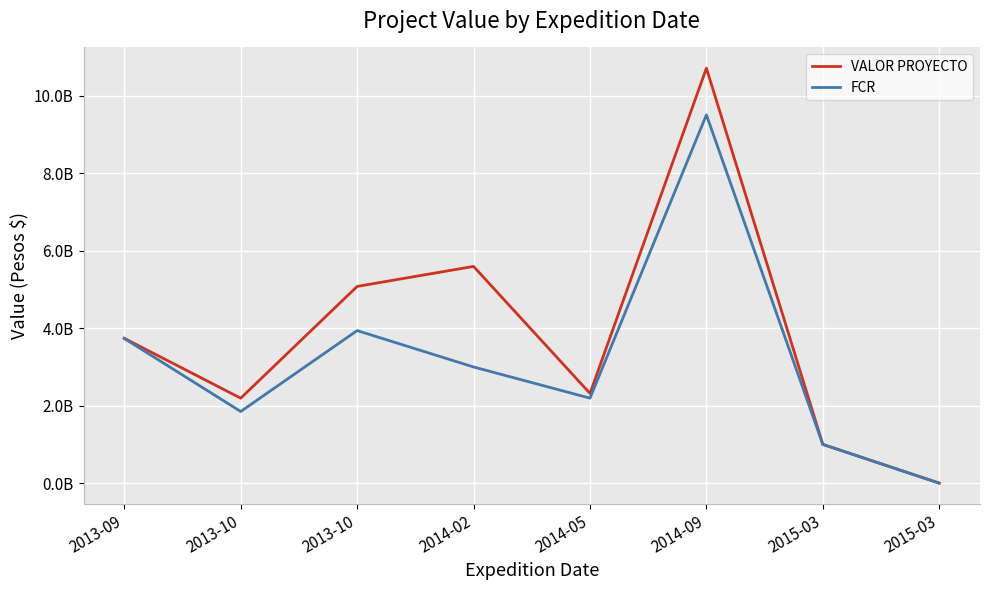

True or false: VALOR PROYECTO and FCR intersect in this chart.

False